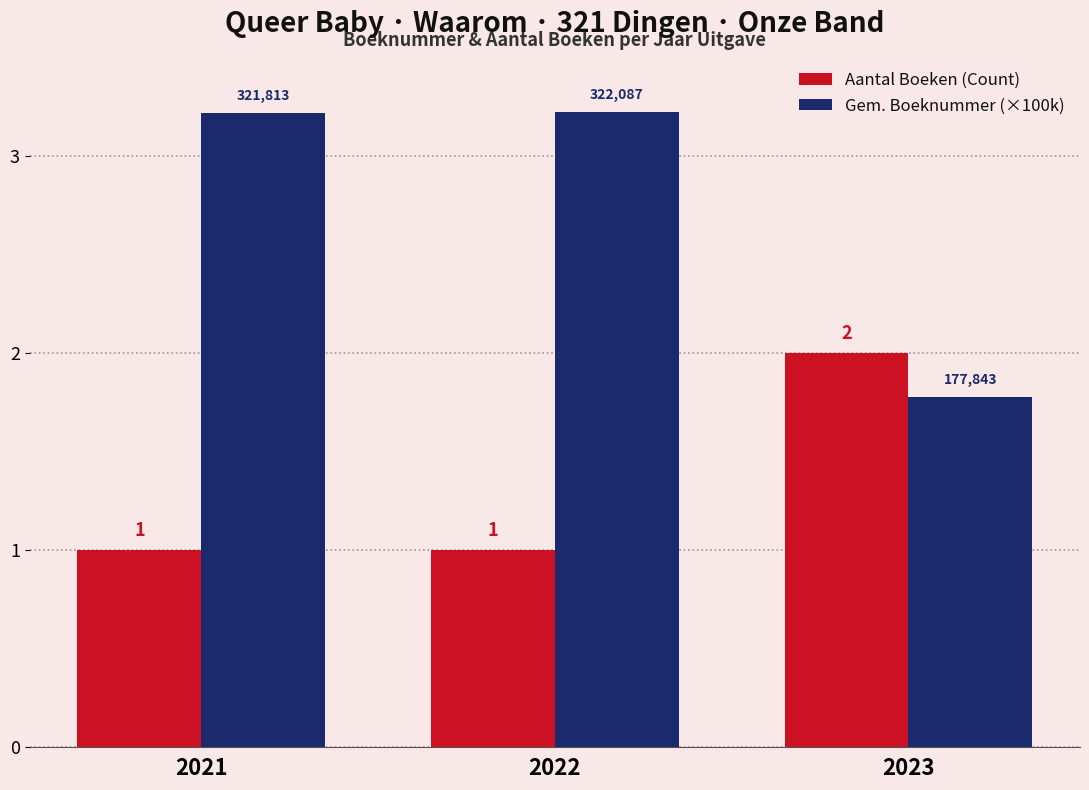

What is the minimum value shown in the chart?

1.0